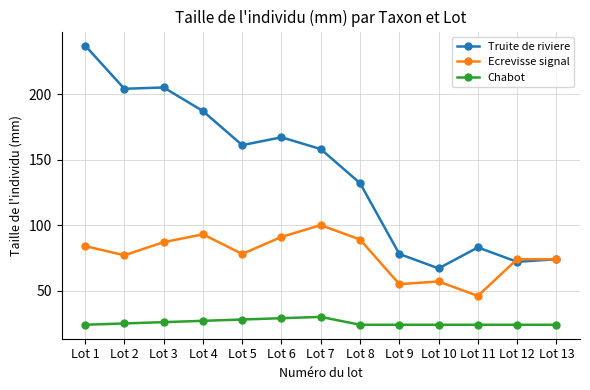

What is the minimum value shown in the chart?

24